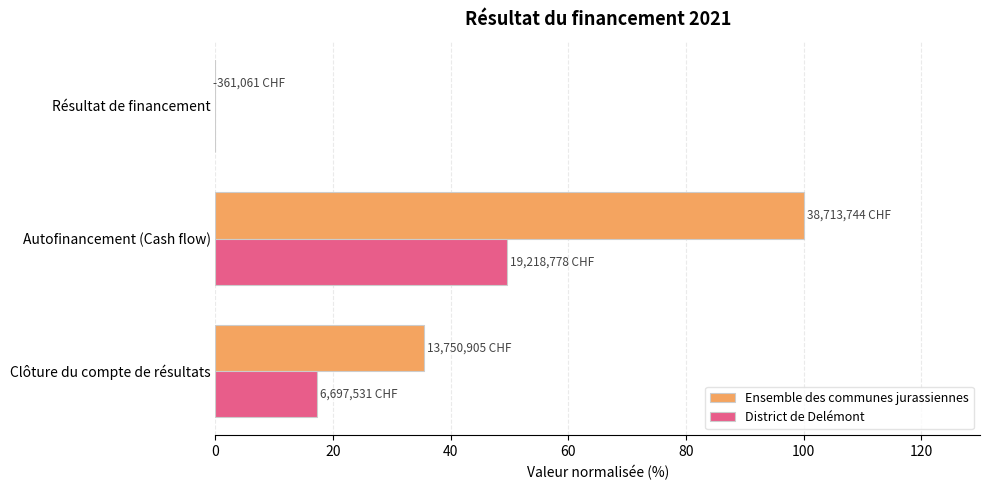

What are all the series names shown in the legend?

Ensemble des communes jurassiennes, District de Delémont